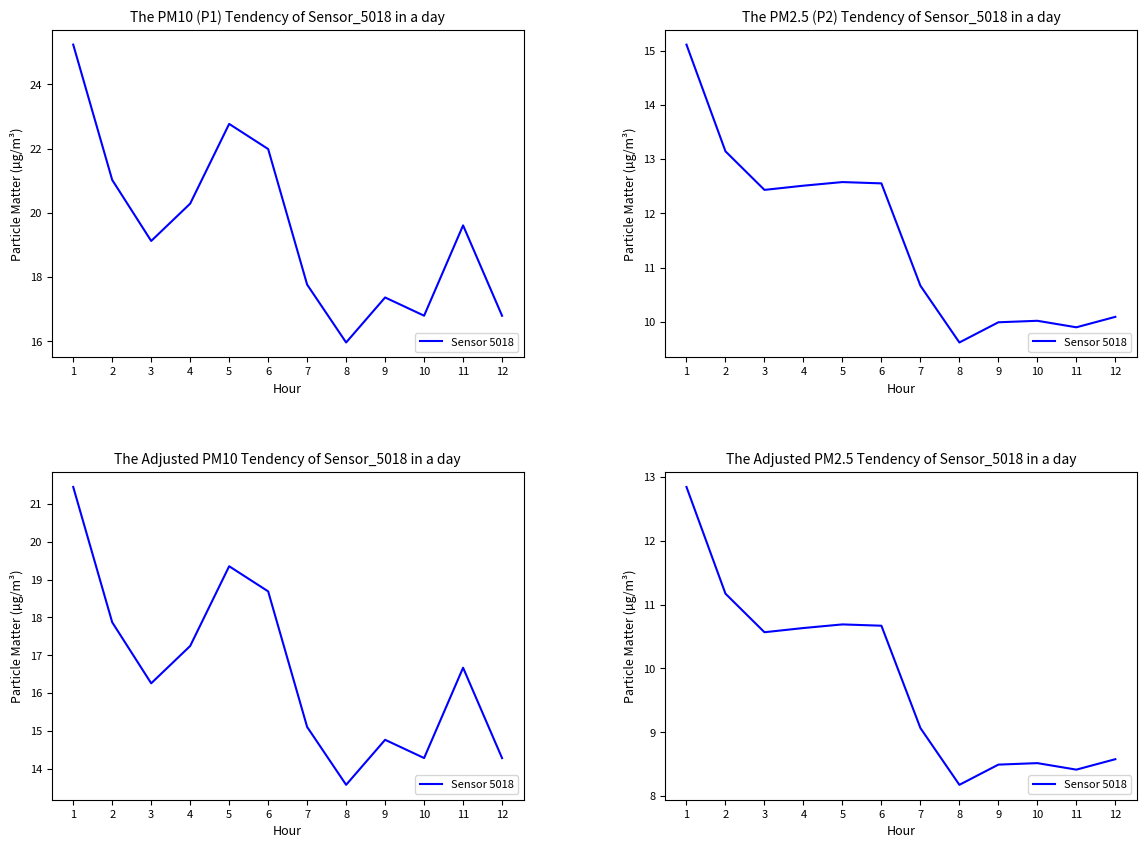

List the labels in order of value, largest first.

1, 2, 5, 6, 4, 3, 7, 12, 10, 9, 11, 8